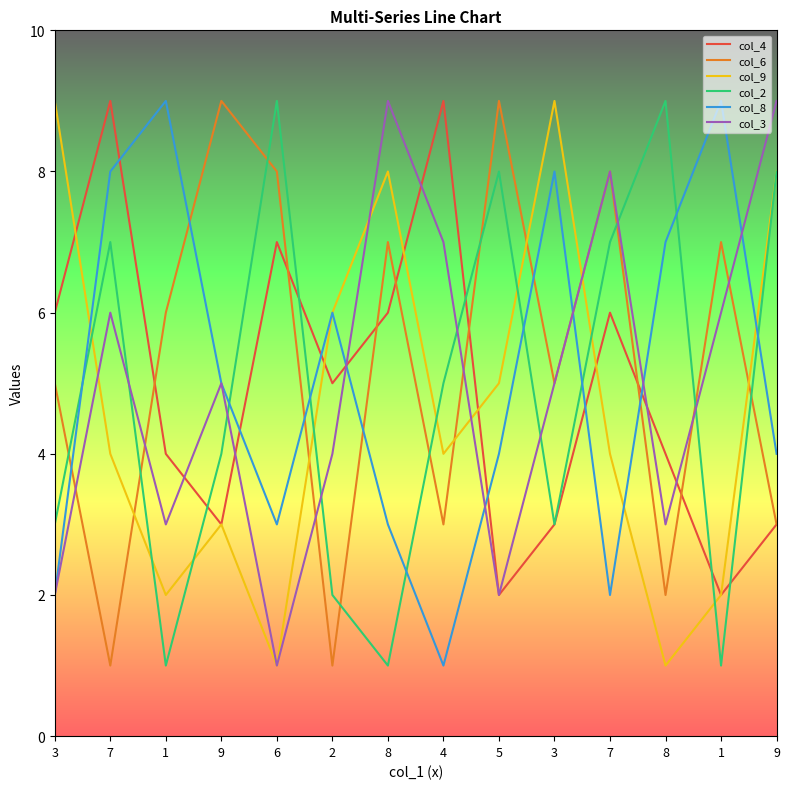

How many lines are shown in the chart?

6